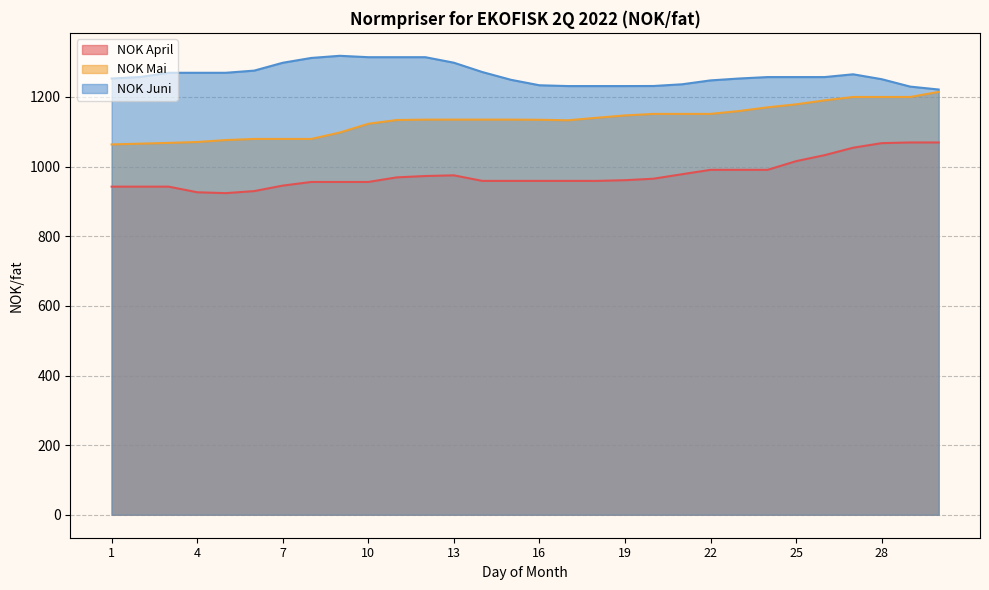

Is the value of NOK Mai at 7 greater than the value of NOK April at 10?

Yes